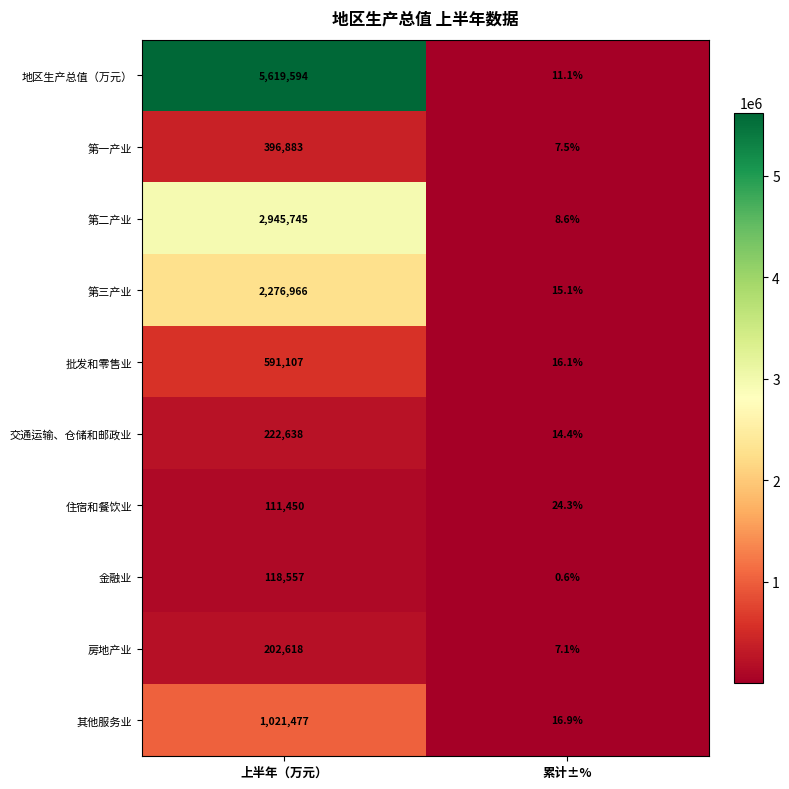

What is the spread (max minus min) of values at 上半年（万元）?

5508144.0